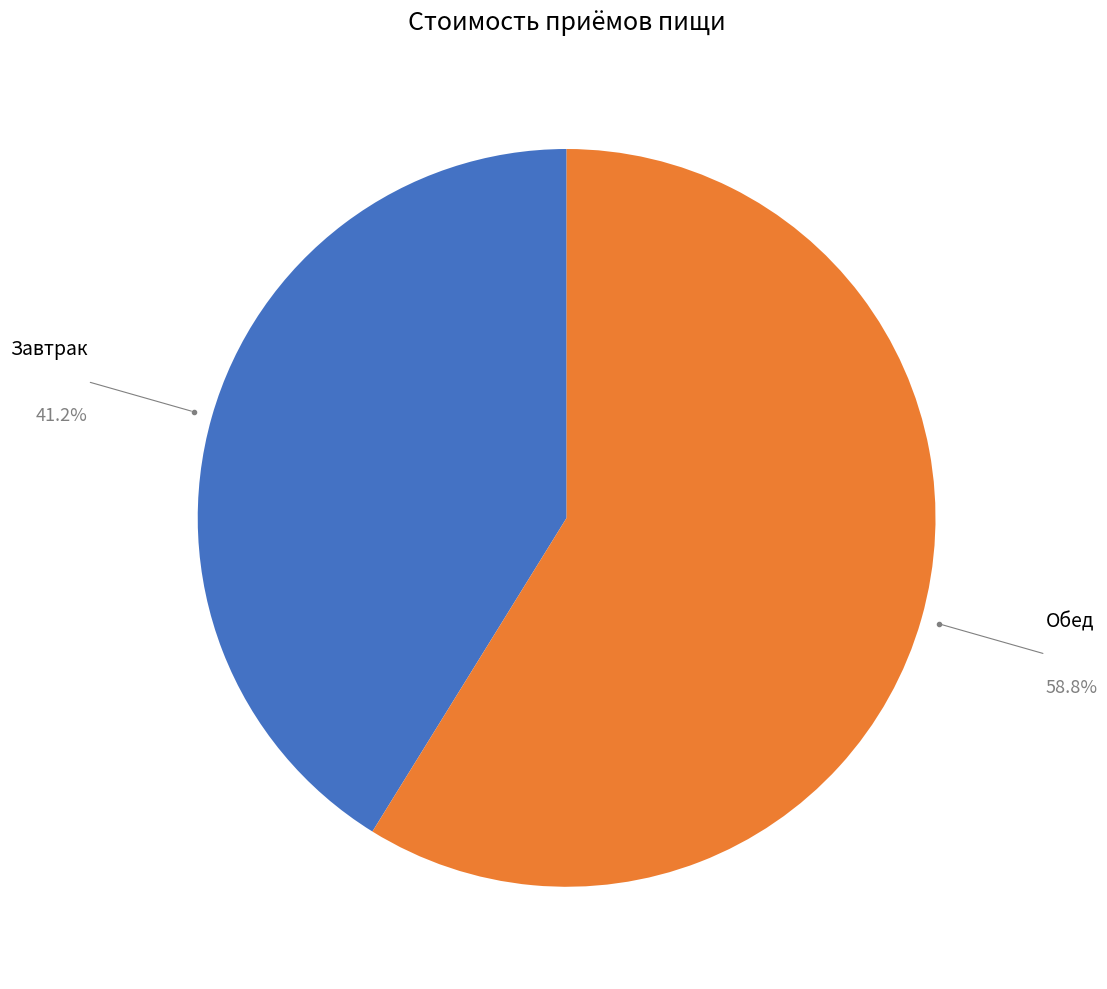

How many slices are in this pie chart?

2